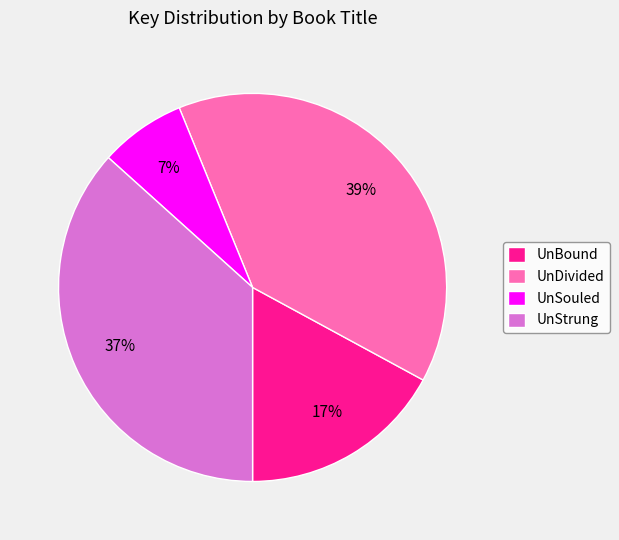

Does UnStrung account for over 50% of the chart?

No